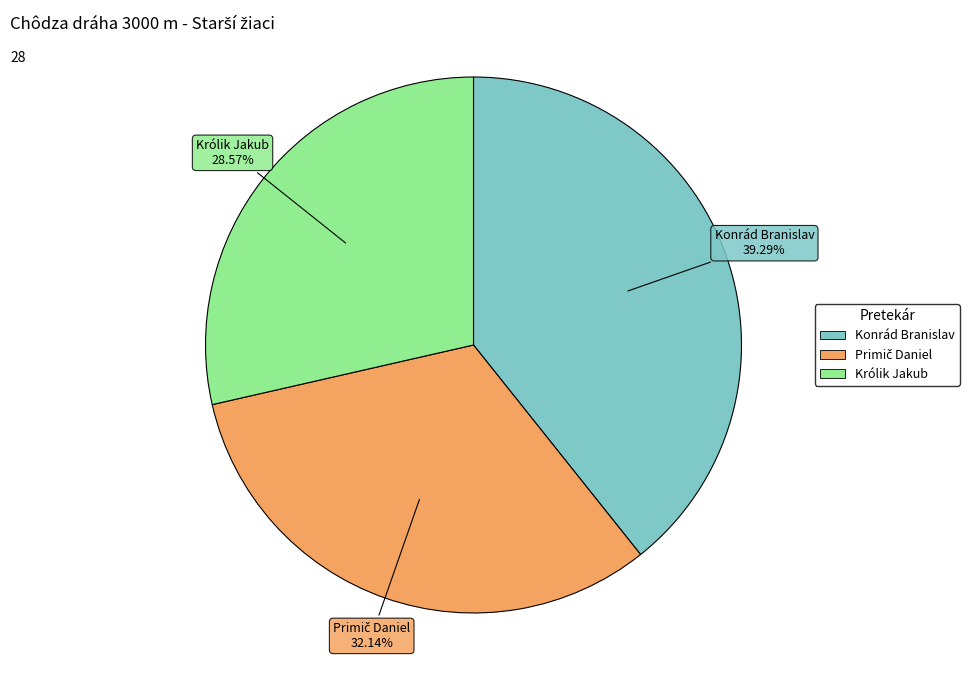

What is the ratio of the value at Królik Jakub to the value at Konrád Branislav?

0.7